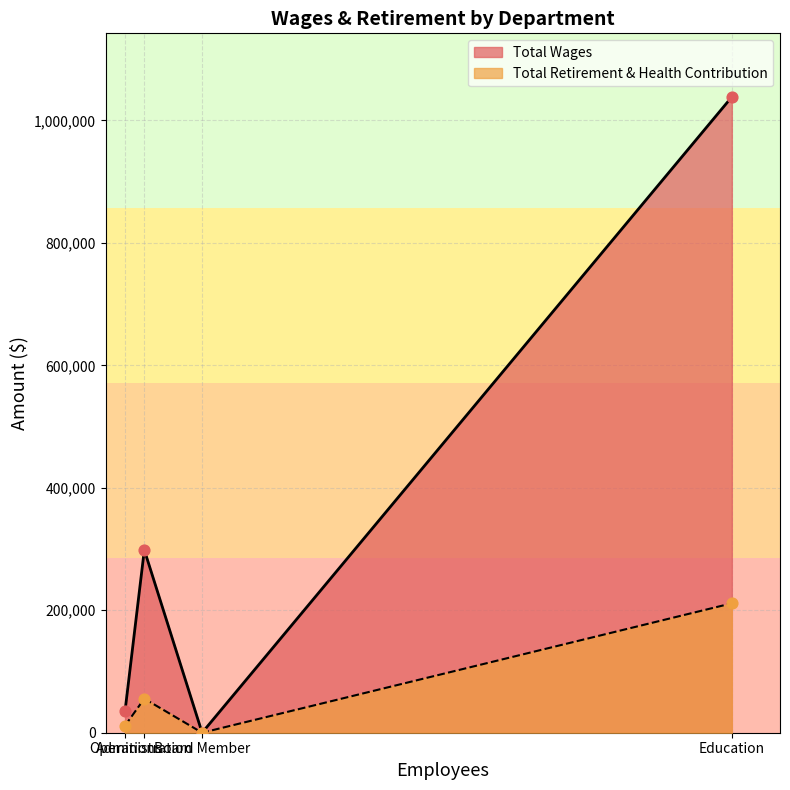

Which series has the largest total across all categories?

Total Wages